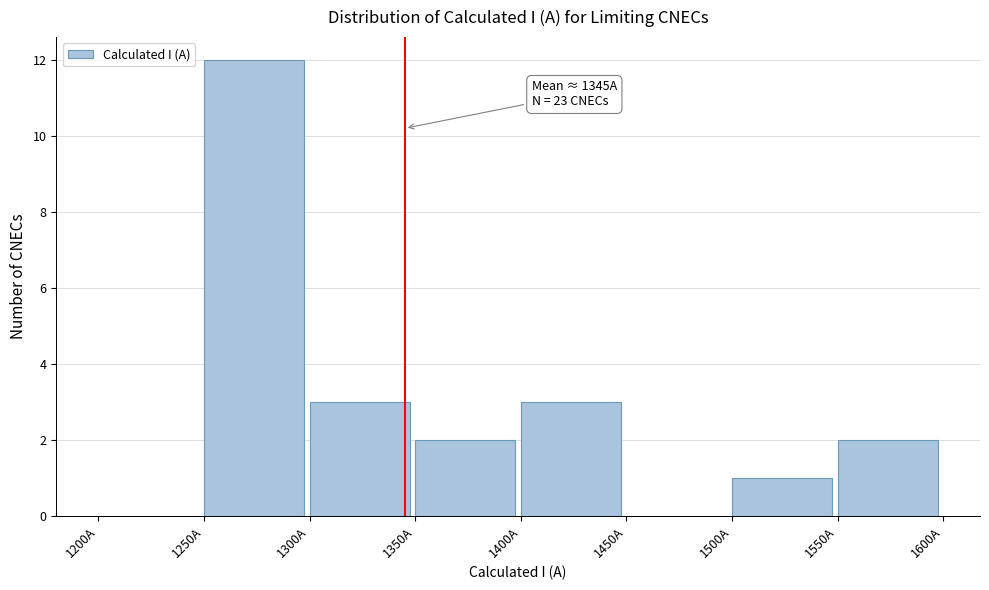

Which range on the x-axis has the tallest bar?

1250 to 1300